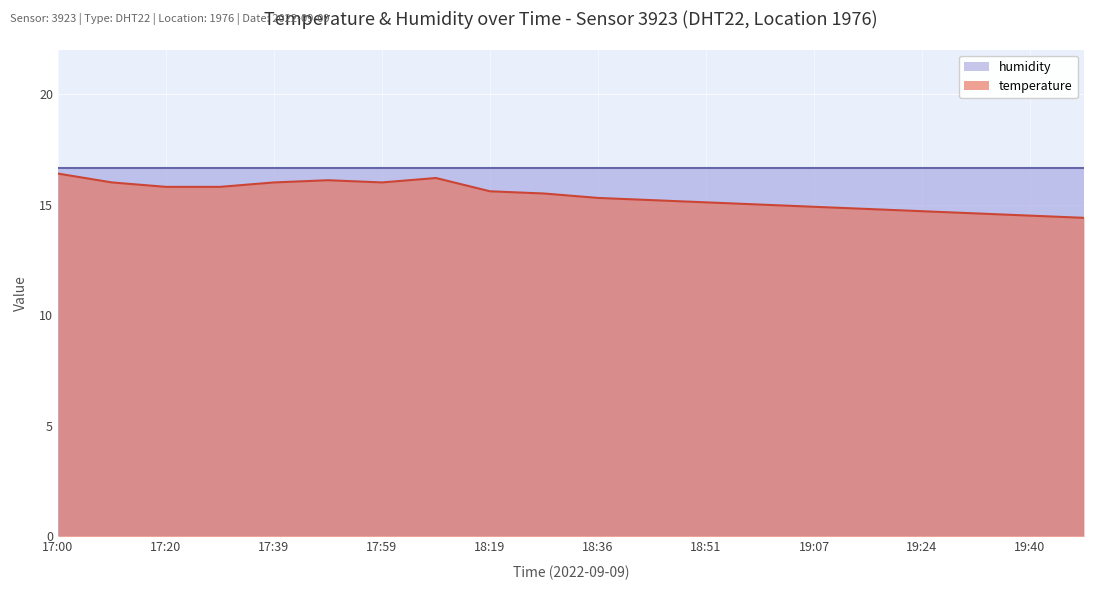

The value at 18:59 is 10.2. True or false?

False